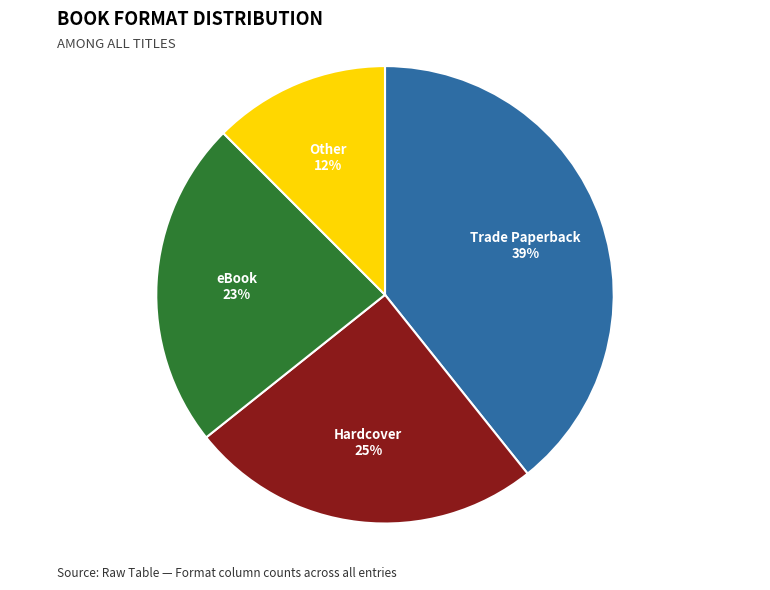

Is the sum of Other and Hardcover greater than half?

No